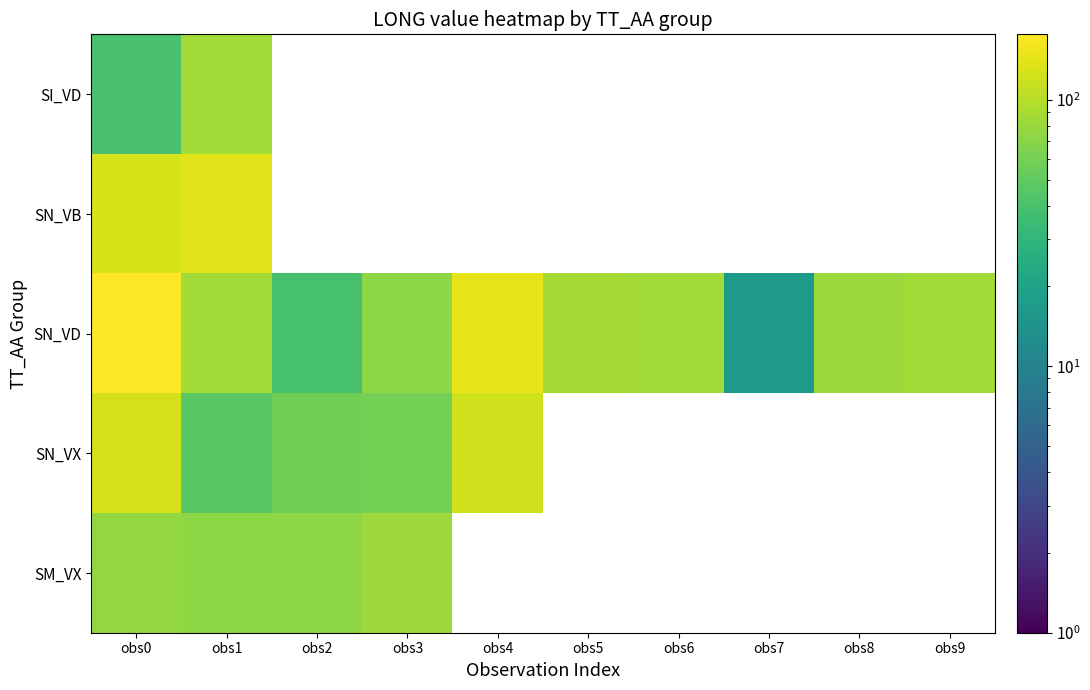

Which category has the lowest value in the SN_VD series?

obs7